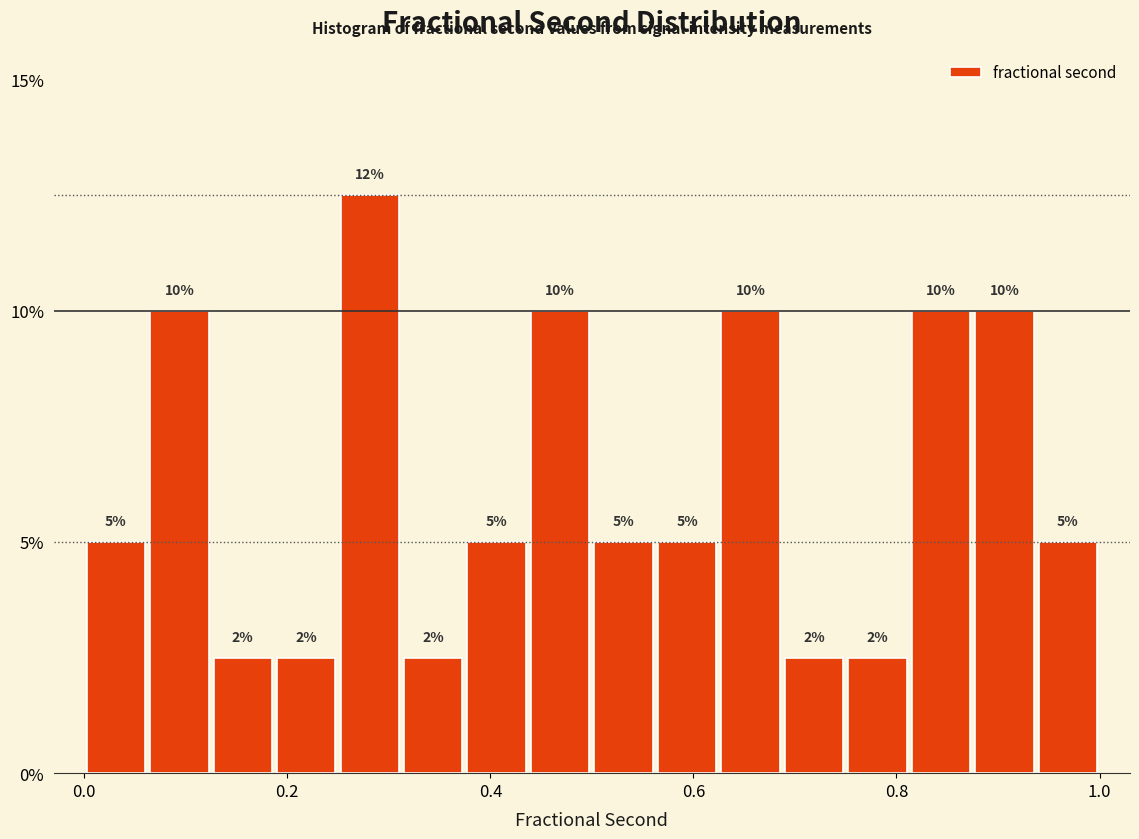

Read against the x-axis, roughly where is the centre of the tallest bar?

0.28